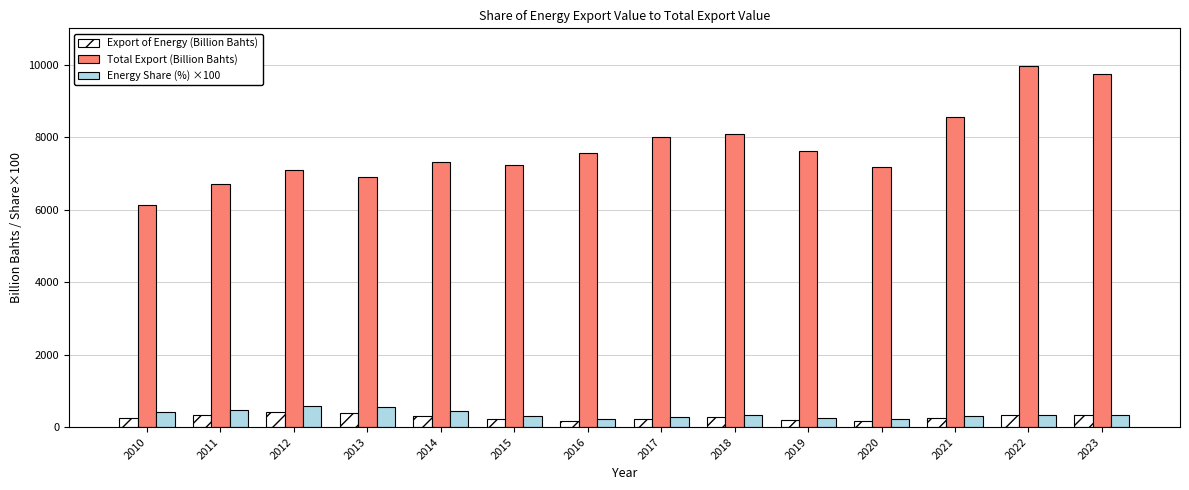

How many data points in Total Export (Billion Bahts) are above 7548?

7